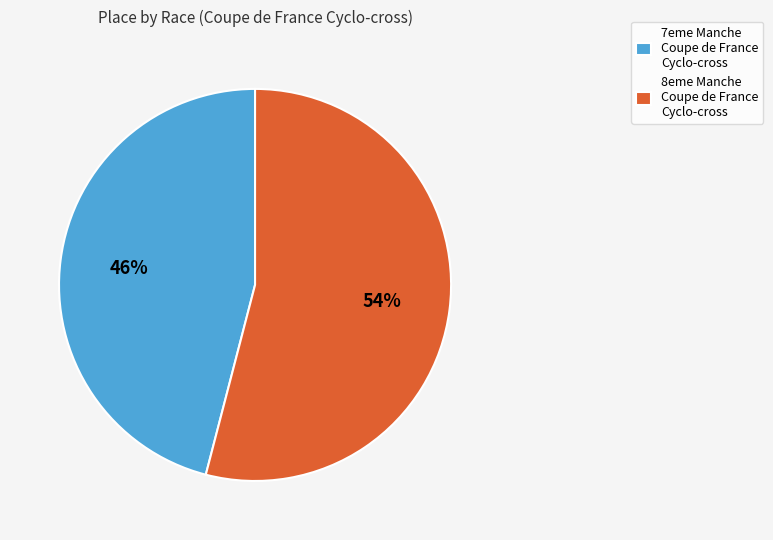

True or false: 7eme Manche Coupe de France Cyclo-cross accounts for 46% of the total.

True